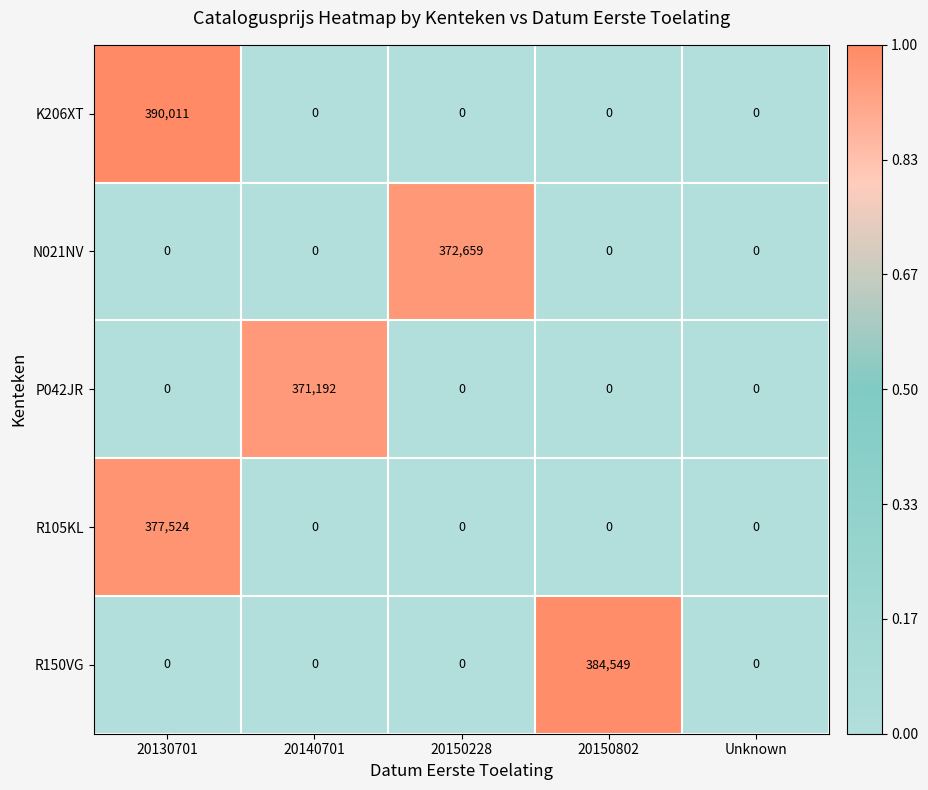

Which series has the largest range (max minus min)?

K206XT